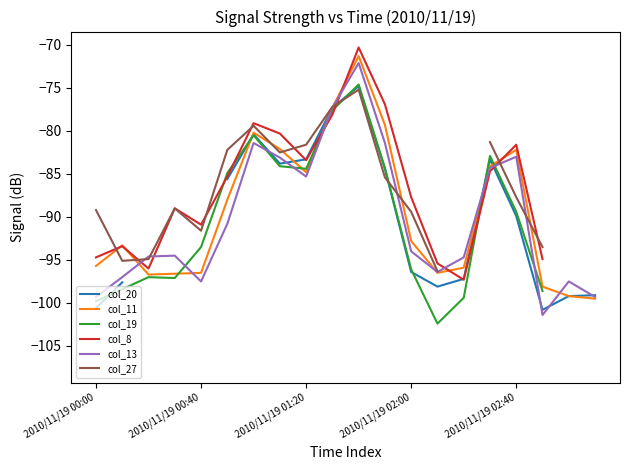

Where is col_13 nearest to the value -86?

2010/11/19 01:20